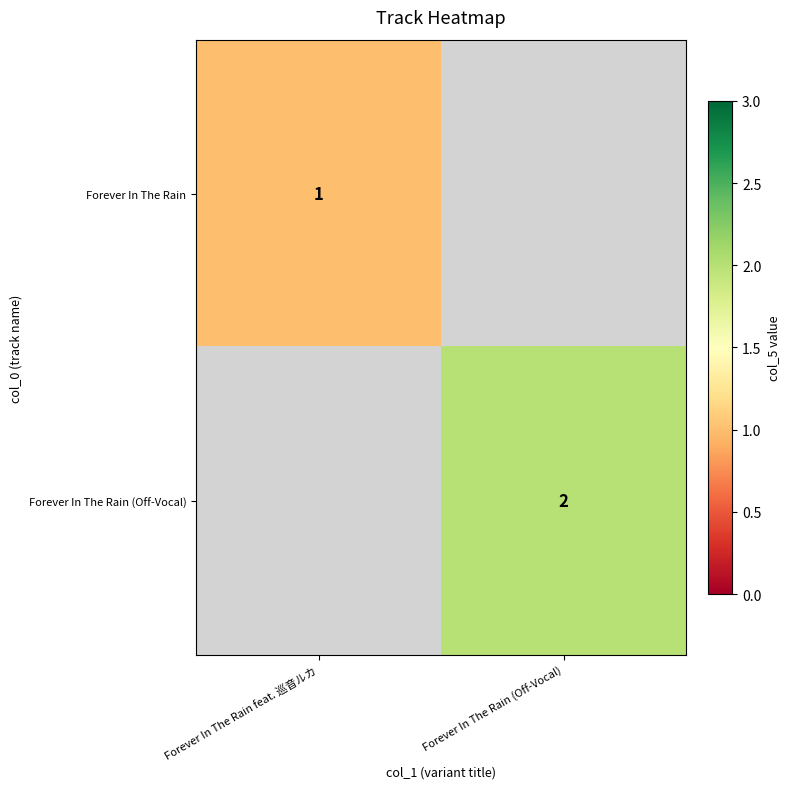

The value of Forever In The Rain (Off-Vocal) at Forever In The Rain (Off-Vocal) is 2. True or false?

True